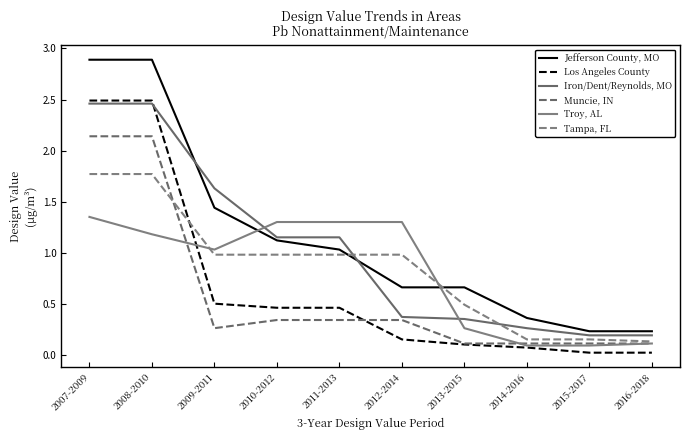

Is this an area chart (filled region under the line)?

No